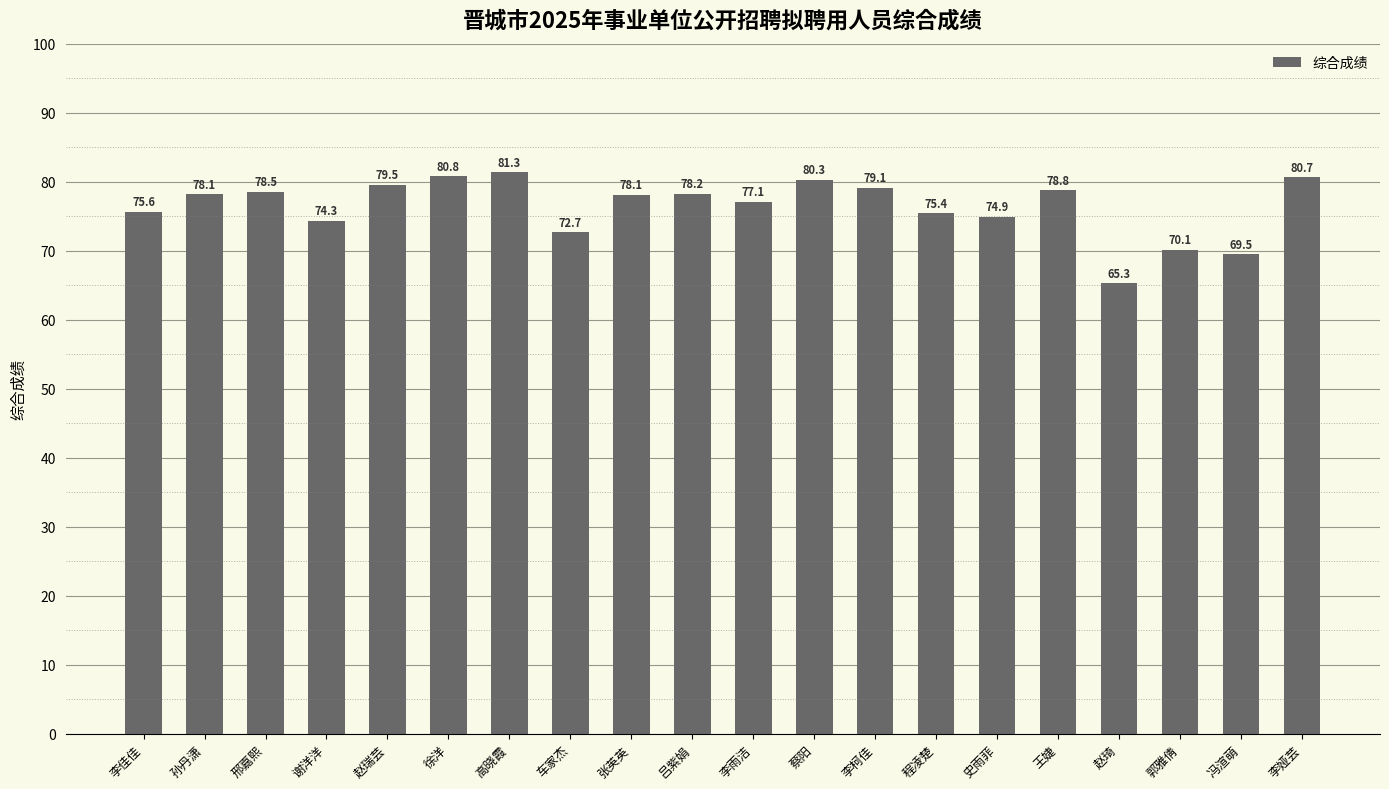

What is the value of the 9th bar from the left?

78.1